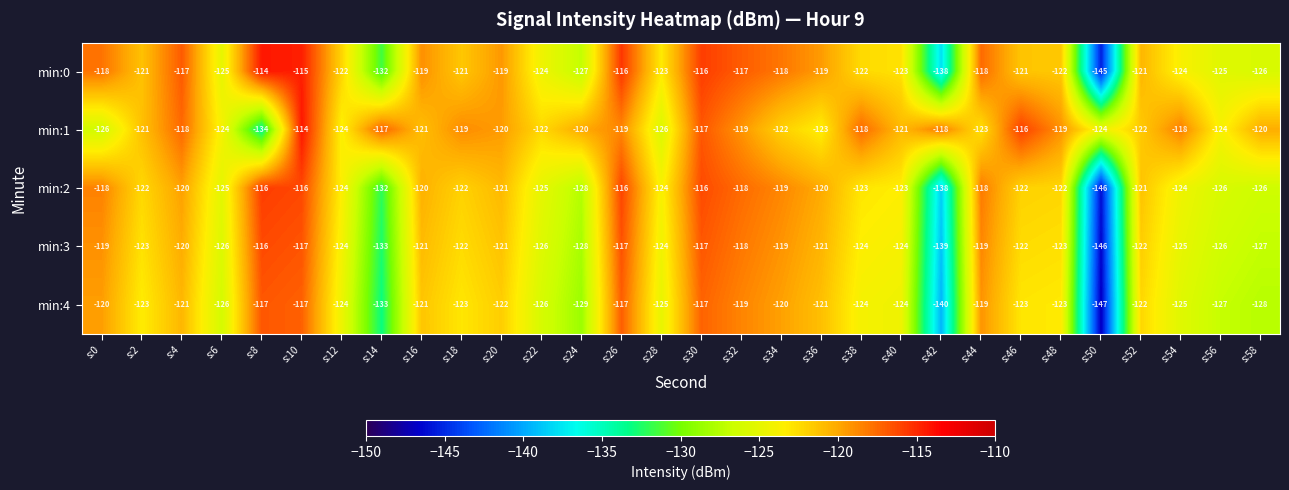

What is the sum of all min:3 values?

-3709